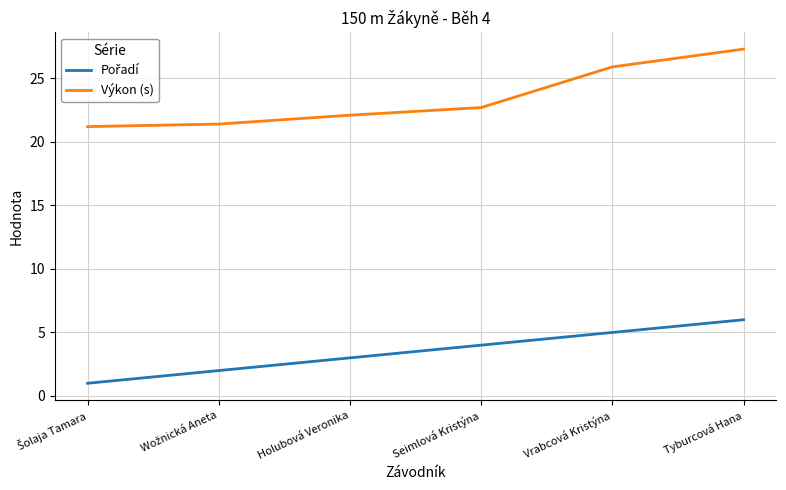

The Výkon (s) series shows 45.8 at Vrabcová Kristýna. True or false?

False